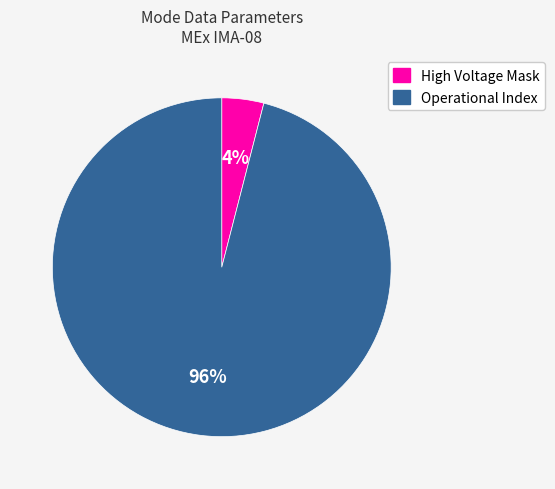

How many slices are in this pie chart?

2